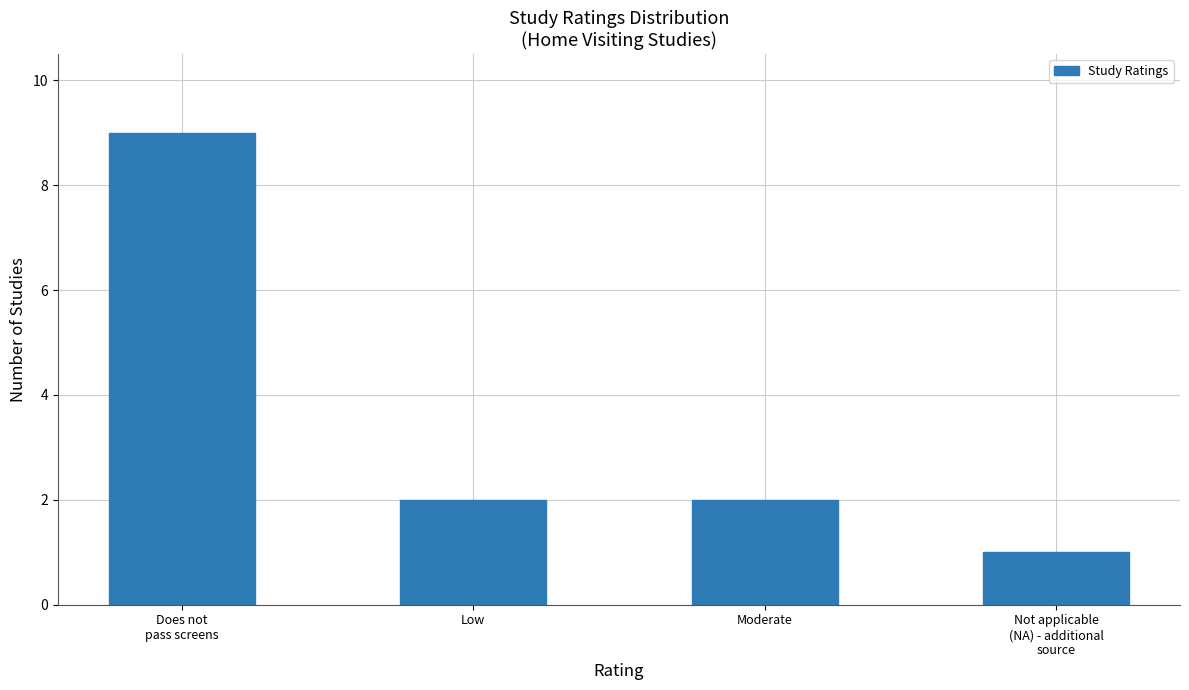

What is the sum of all values?

14